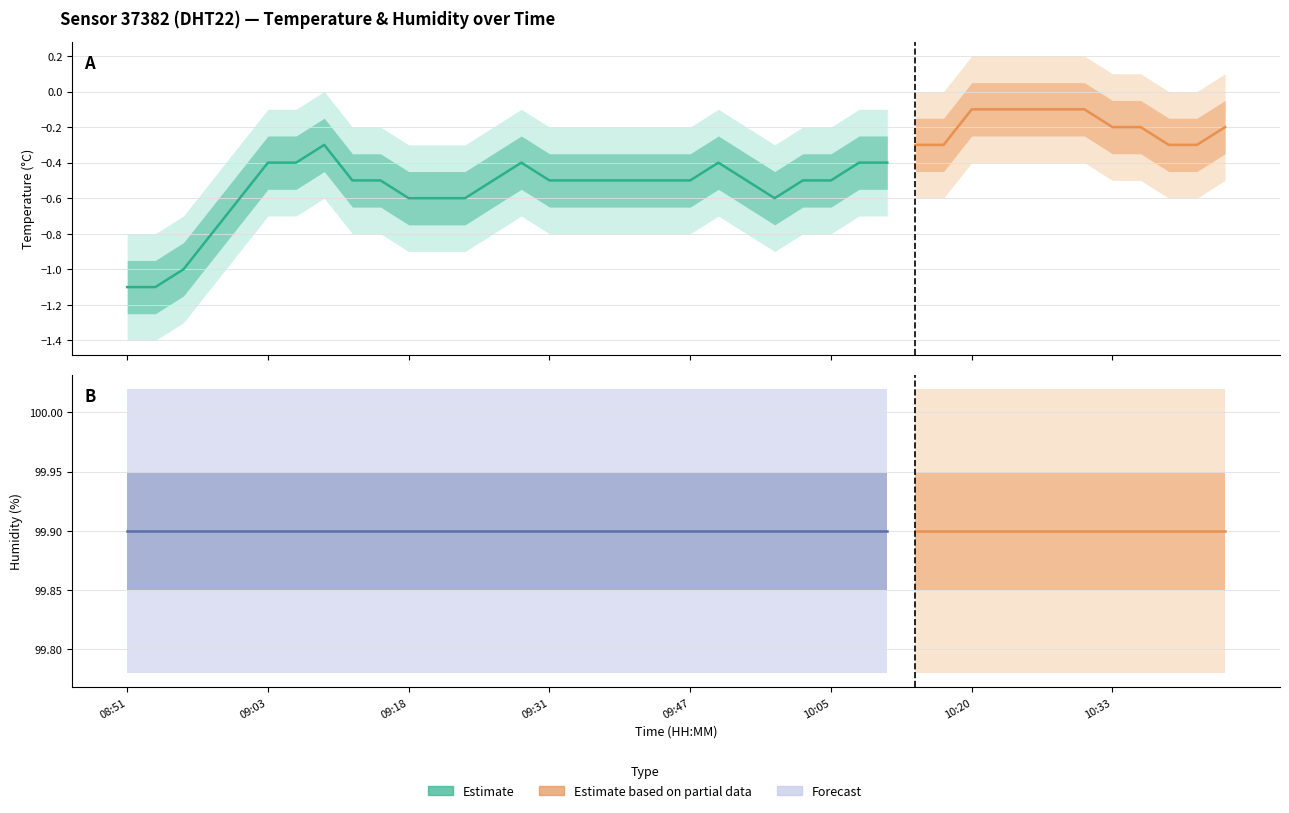

Reading left to right, list all the values displayed in this chart.

temperature: -1.1	-1.1	-1.0	-0.8	-0.6	-0.4	-0.4	-0.3	-0.5	-0.5	-0.6	-0.6	-0.6	-0.5	-0.4	-0.5	-0.5	-0.5	-0.5	-0.5	-0.5	-0.4	-0.5	-0.6	-0.5	-0.5	-0.4	-0.4	-0.3	-0.3	-0.1	-0.1	-0.1	-0.1	-0.1	-0.2	-0.2	-0.3	-0.3	-0.2
humidity: 99.9	99.9	99.9	99.9	99.9	99.9	99.9	99.9	99.9	99.9	99.9	99.9	99.9	99.9	99.9	99.9	99.9	99.9	99.9	99.9	99.9	99.9	99.9	99.9	99.9	99.9	99.9	99.9	99.9	99.9	99.9	99.9	99.9	99.9	99.9	99.9	99.9	99.9	99.9	99.9